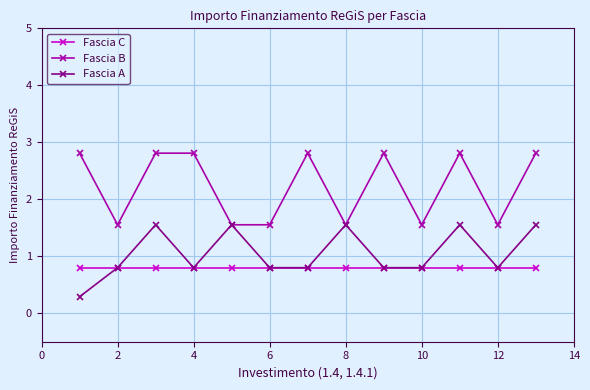

Rank the series by their average value, from highest to lowest.

Fascia B, Fascia A, Fascia C